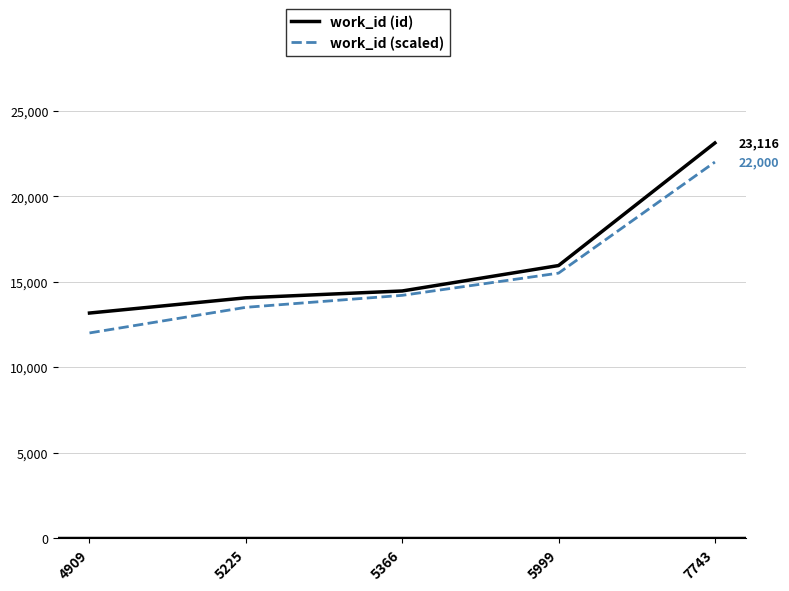

Does the chart have visible grid lines?

Yes